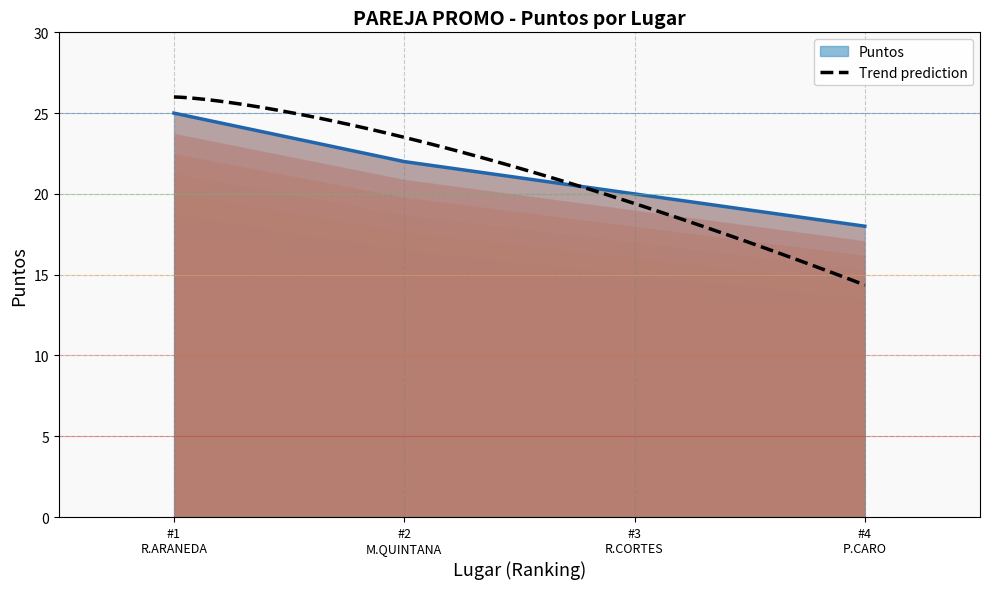

What is the average value?

21